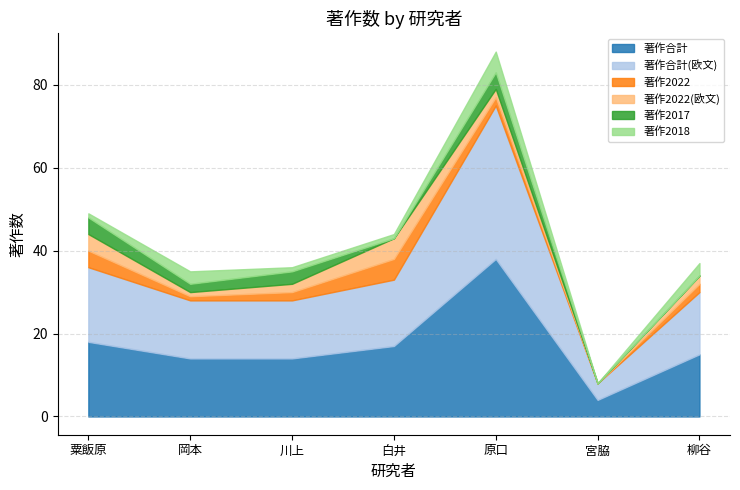

Which series has the largest range (max minus min)?

著作合計